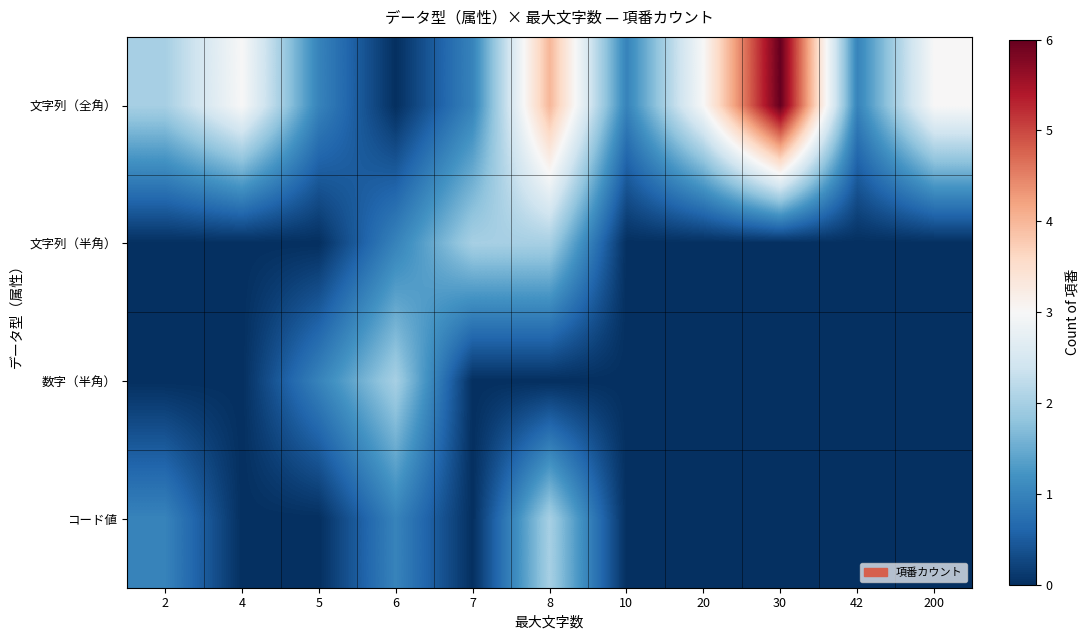

Which series has the widest spread of values?

文字列（全角）